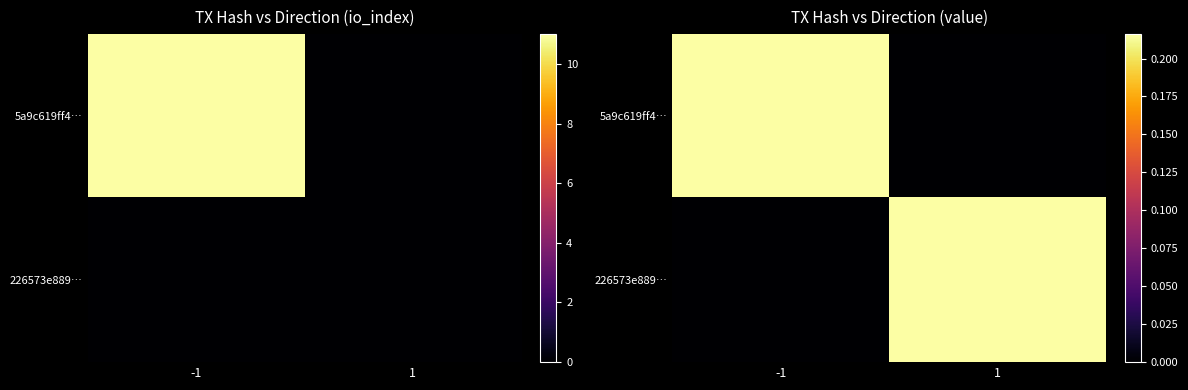

At which category is the sum across all series the highest?

-1